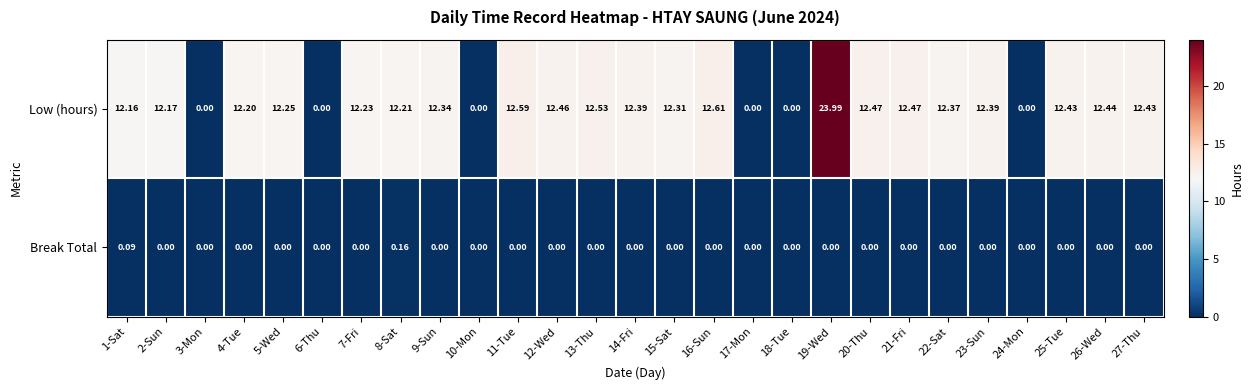

Which series has the largest total across all categories?

Low (hours)